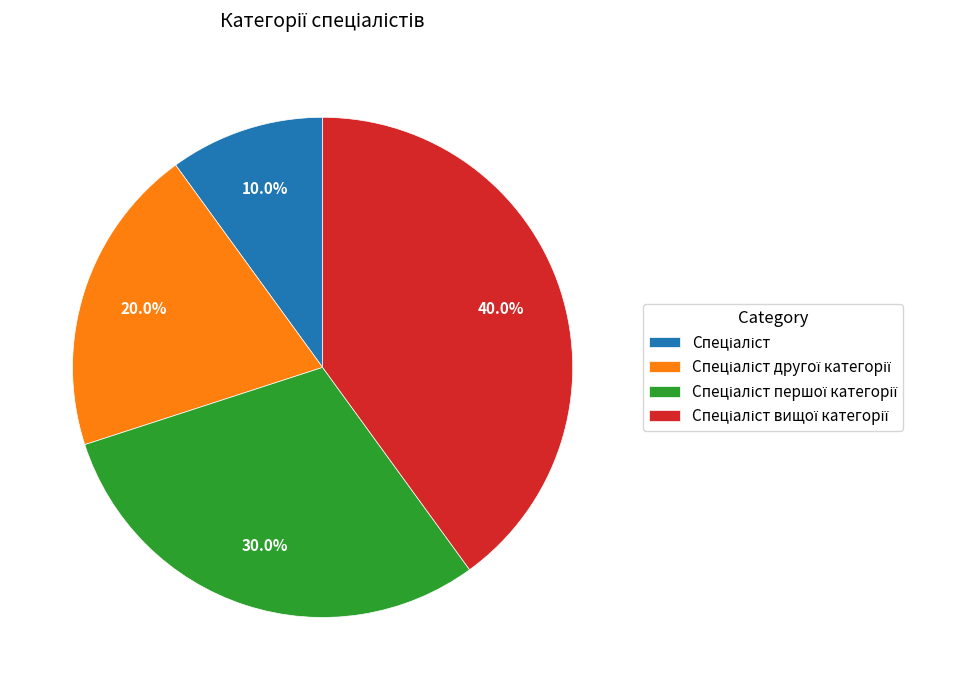

Does any single category account for the majority?

No